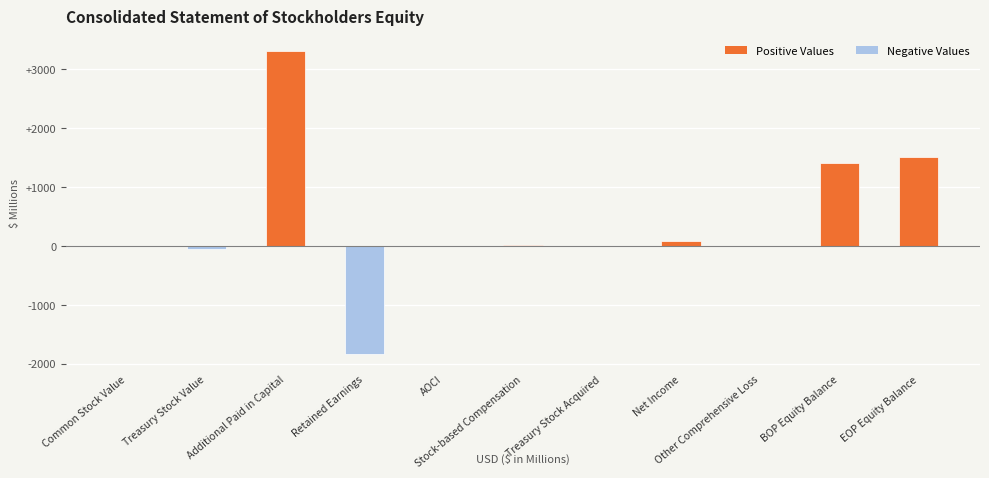

What is the greatest value displayed?

3303